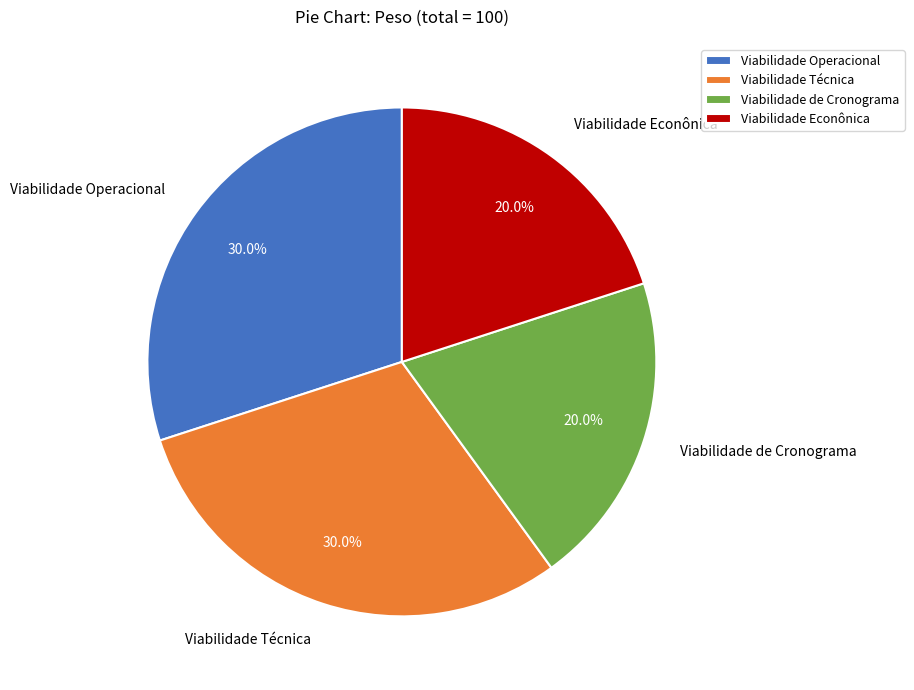

To the nearest percent, what percentage of the pie is Viabilidade Econônica?

20%